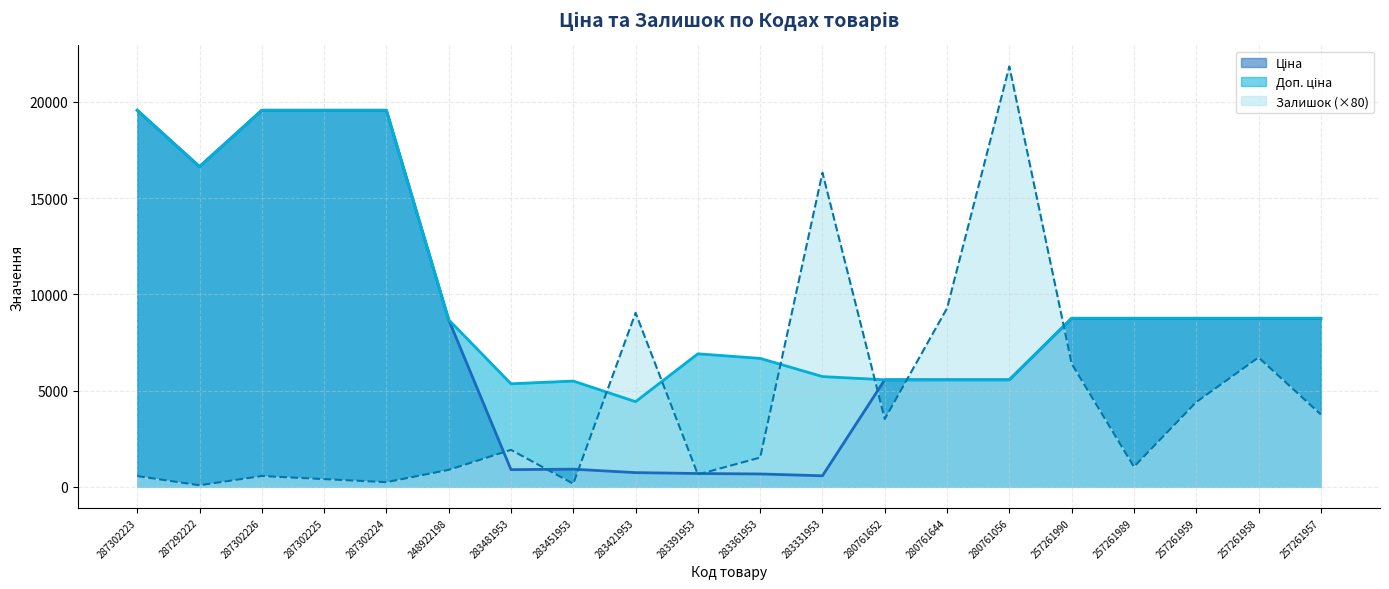

Between 283481953 and 280761056, which series saw the biggest shift?

Залишок (×80)